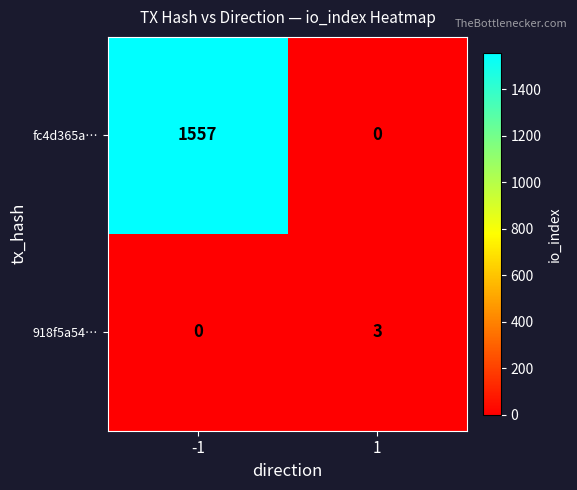

What is the sum of the 918f5a54… values at -1 and 1?

3